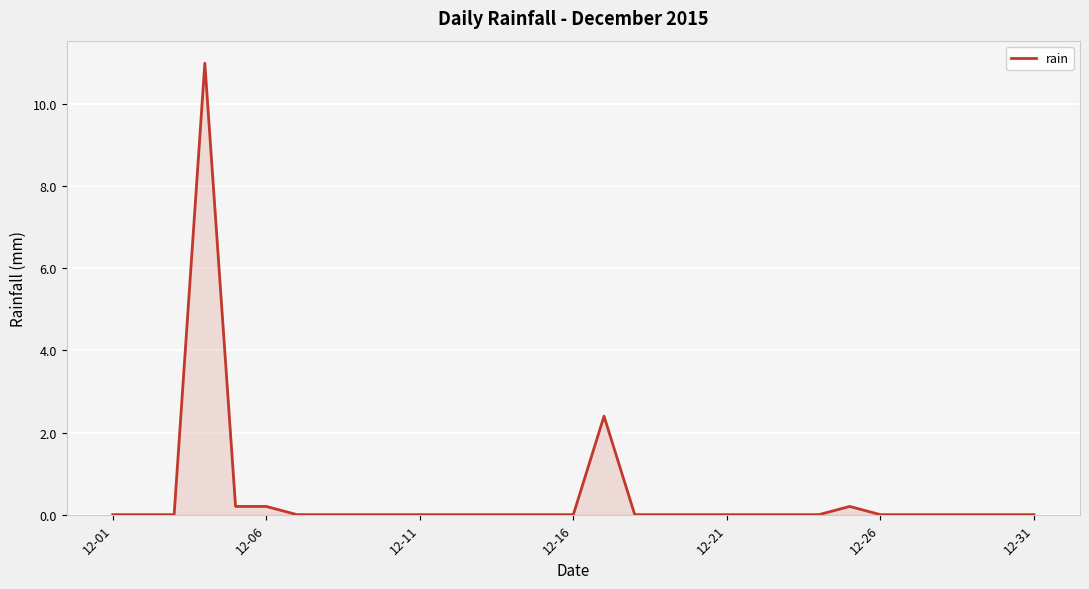

What is the difference between the maximum and minimum values?

11.0